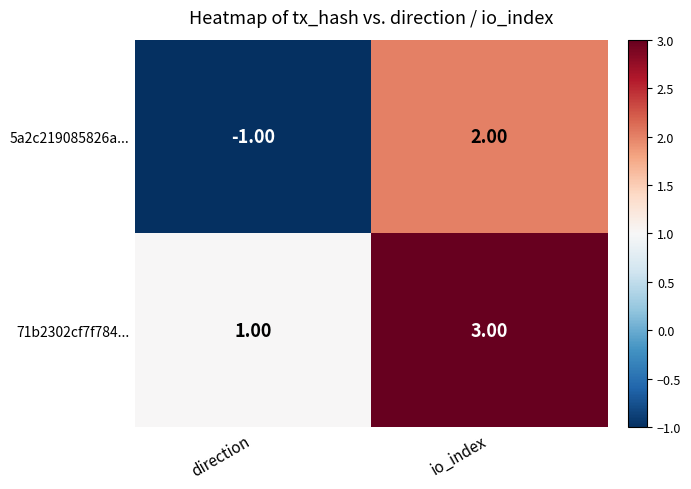

Which category has the highest value in the 5a2c219085826a... series?

io_index